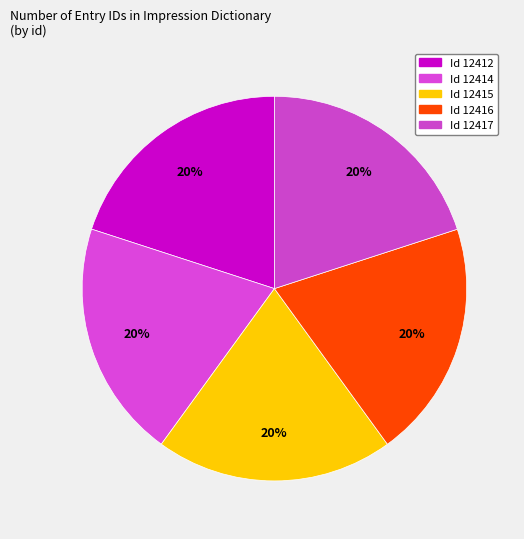

How many segments does this pie chart have?

5